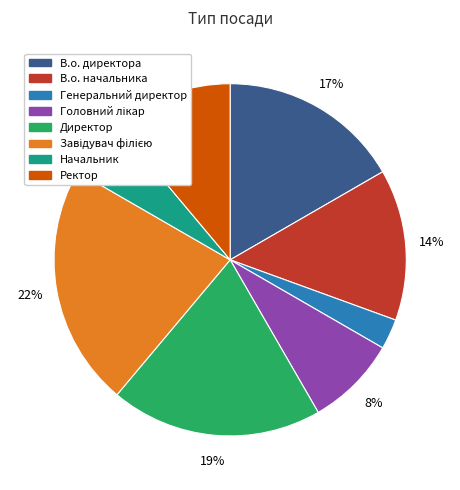

Is it true that В.о. начальника is 14% of the pie?

True